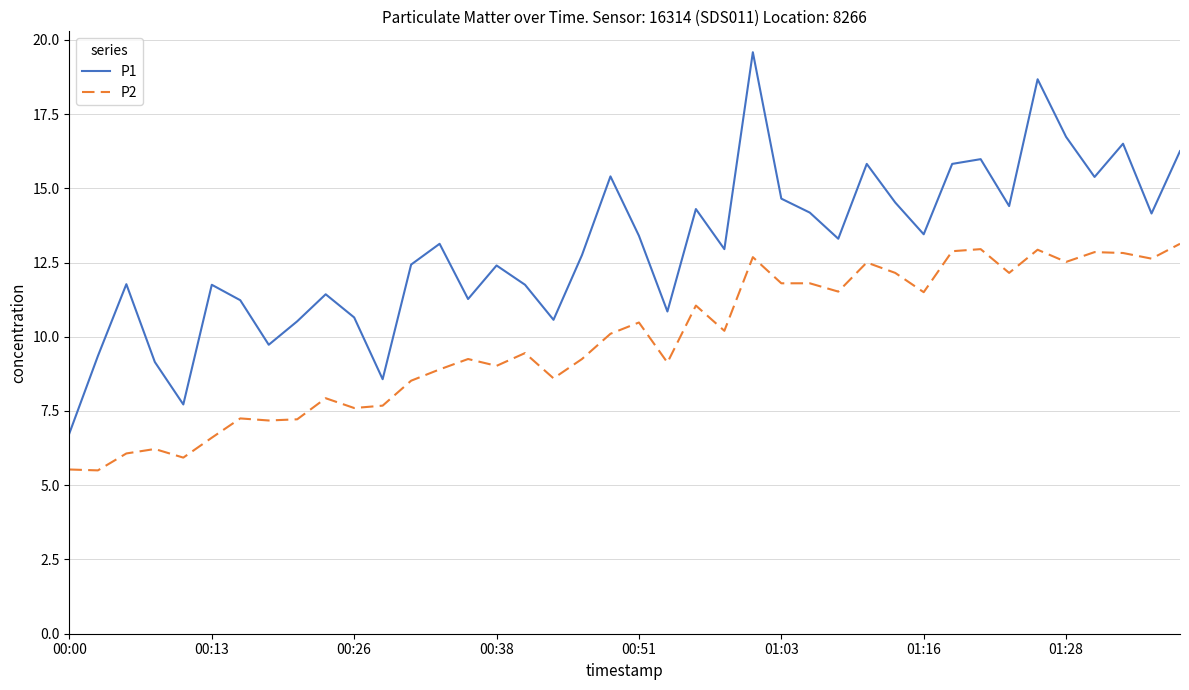

True or false: P1 and P2 intersect in this chart.

False